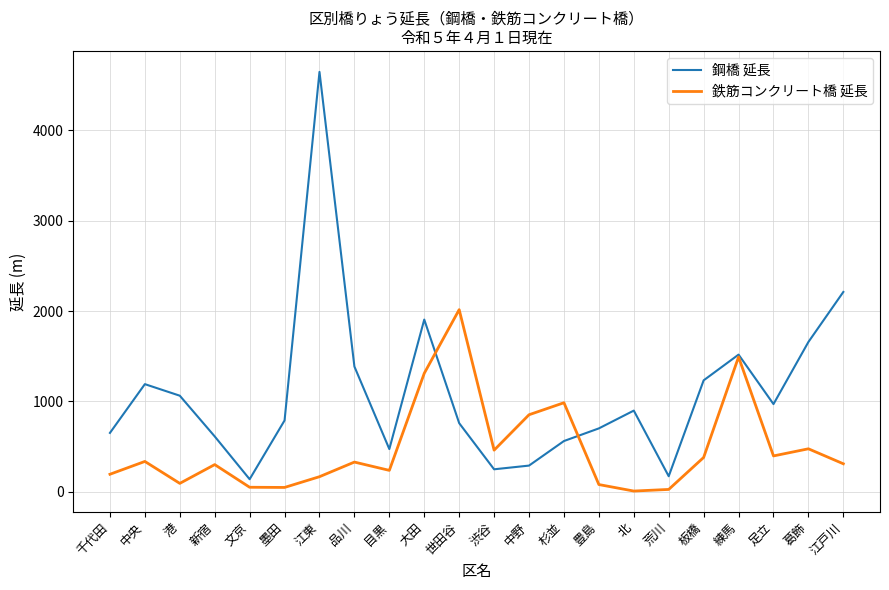

What is the spread (max minus min) of values at 世田谷?

1257.0